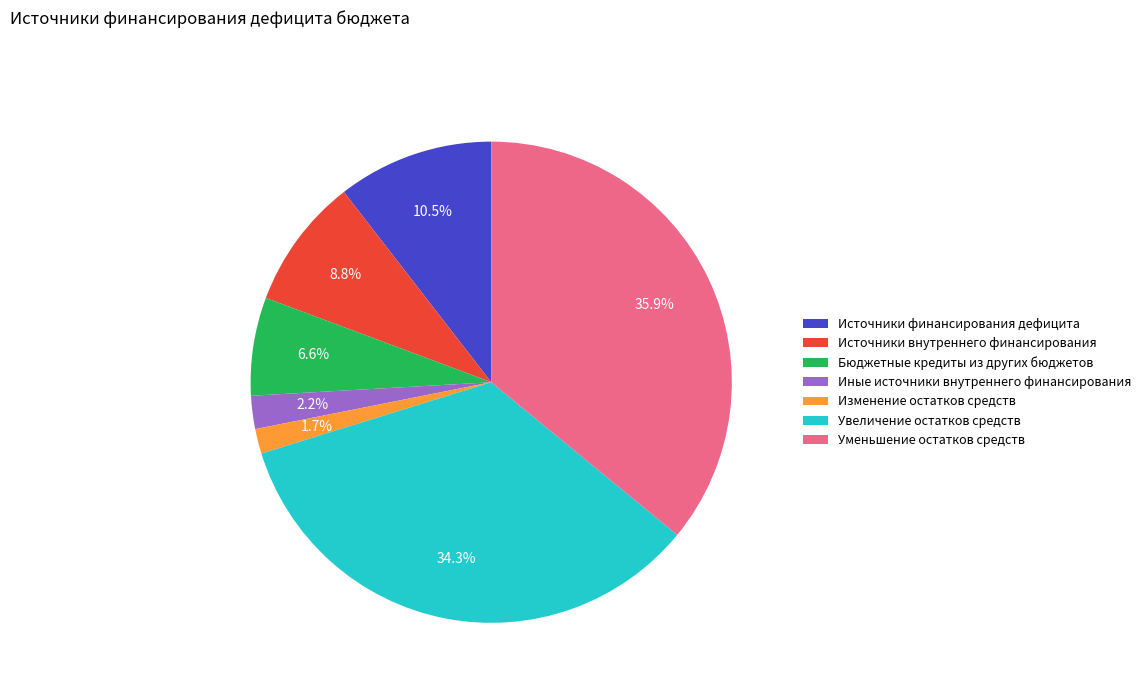

To the nearest percent, what portion does Иные источники внутреннего финансирования represent?

2%